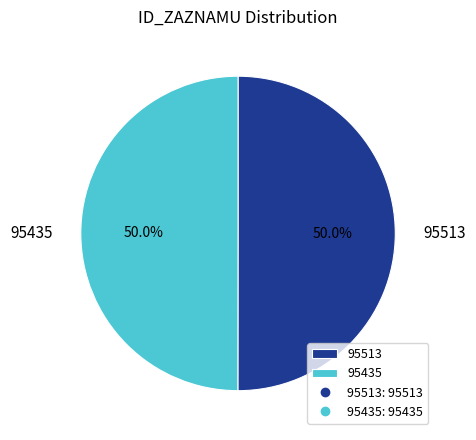

To the nearest percent, what percentage of the pie is 95513?

50%